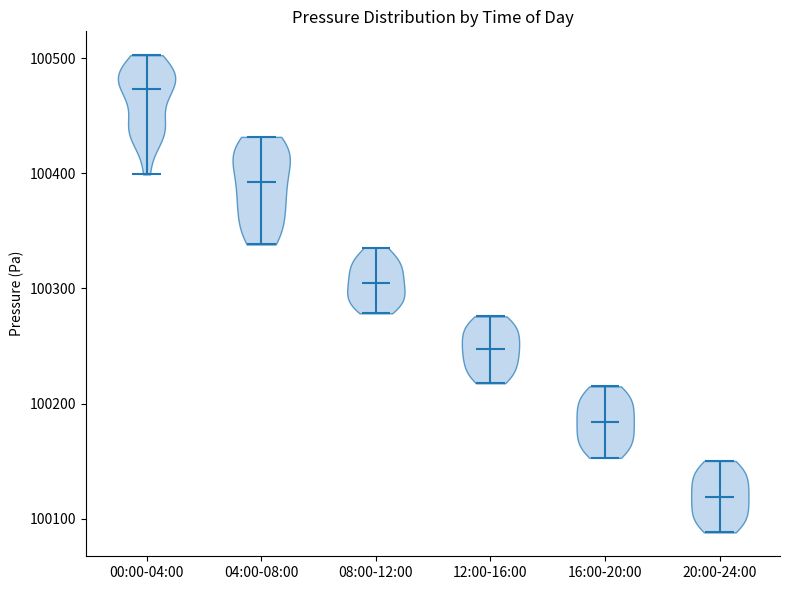

Which violin has the highest median line?

00:00-04:00